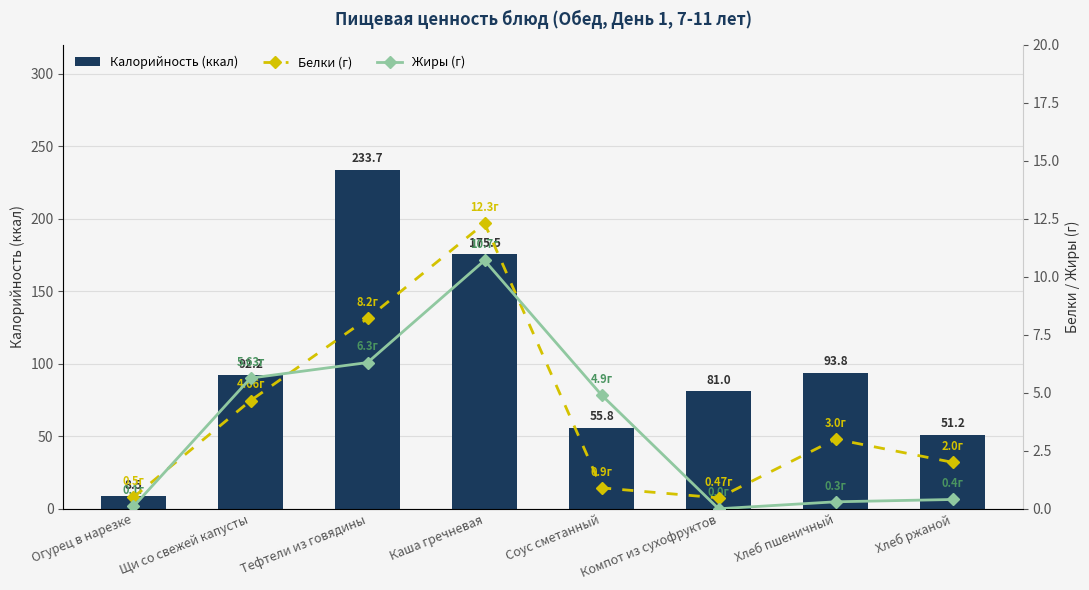

What are all the series names shown in the legend?

Калорийность (ккал), Белки (г), Жиры (г)